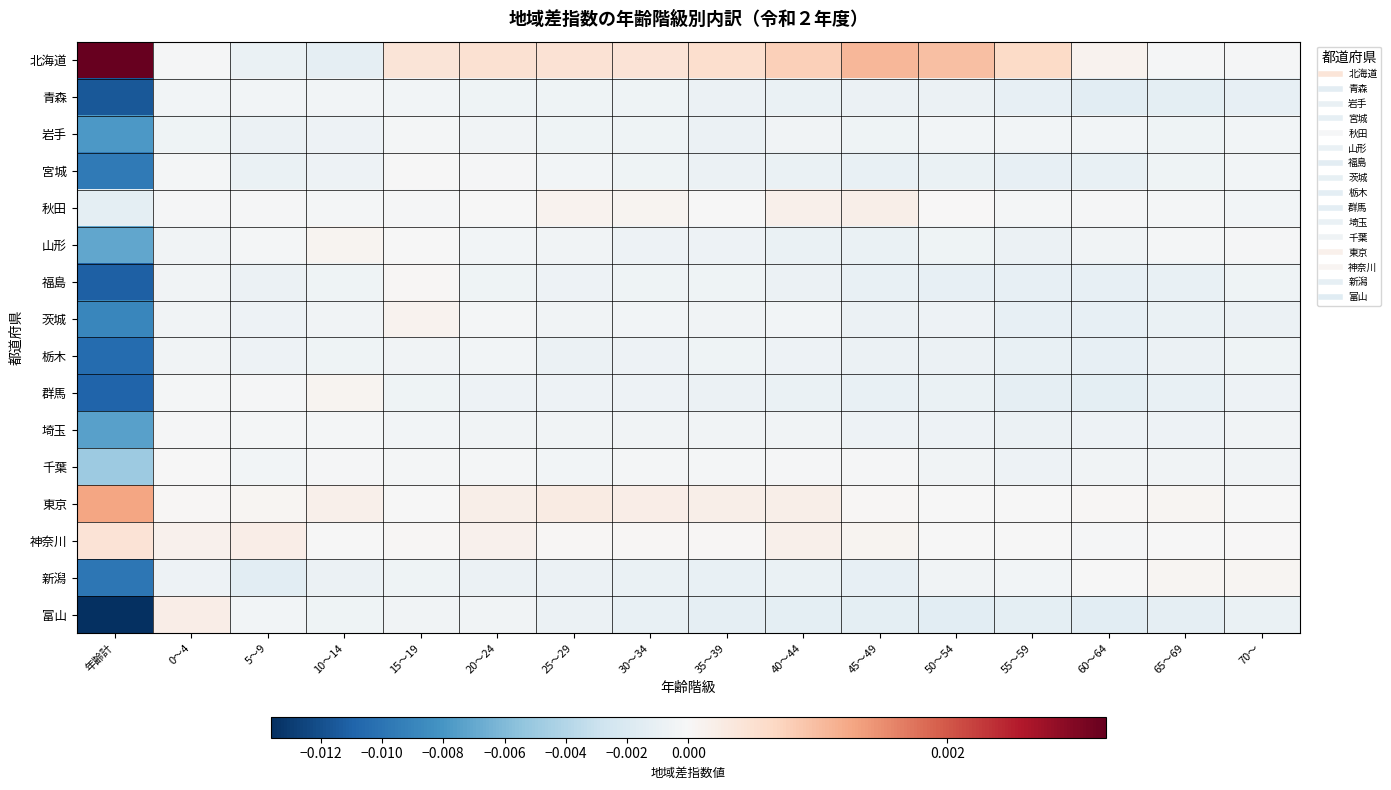

Reading left to right, what are all the values shown in this chart?

北海道: 年齢計=0.0	0～4=-0.0	5～9=-0.0	10～14=-0.0	15～19=0.0	20～24=0.0	25～29=0.0	30～34=0.0	35～39=0.0	40～44=0.0	45～49=0.0	50～54=0.0	55～59=0.0	60～64=0.0	65～69=-0.0	70～=-0.0
青森: 年齢計=-0.0	0～4=-0.0	5～9=-0.0	10～14=-0.0	15～19=-0.0	20～24=-0.0	25～29=-0.0	30～34=-0.0	35～39=-0.0	40～44=-0.0	45～49=-0.0	50～54=-0.0	55～59=-0.0	60～64=-0.0	65～69=-0.0	70～=-0.0
岩手: 年齢計=-0.0	0～4=-0.0	5～9=-0.0	10～14=-0.0	15～19=-0.0	20～24=-0.0	25～29=-0.0	30～34=-0.0	35～39=-0.0	40～44=-0.0	45～49=-0.0	50～54=-0.0	55～59=-0.0	60～64=-0.0	65～69=-0.0	70～=-0.0
宮城: 年齢計=-0.0	0～4=-0.0	5～9=-0.0	10～14=-0.0	15～19=-0.0	20～24=-0.0	25～29=-0.0	30～34=-0.0	35～39=-0.0	40～44=-0.0	45～49=-0.0	50～54=-0.0	55～59=-0.0	60～64=-0.0	65～69=-0.0	70～=-0.0
秋田: 年齢計=-0.0	0～4=-0.0	5～9=-0.0	10～14=-0.0	15～19=-0.0	20～24=-0.0	25～29=0.0	30～34=0.0	35～39=-0.0	40～44=0.0	45～49=0.0	50～54=0.0	55～59=-0.0	60～64=-0.0	65～69=-0.0	70～=-0.0
山形: 年齢計=-0.0	0～4=-0.0	5～9=-0.0	10～14=0.0	15～19=-0.0	20～24=-0.0	25～29=-0.0	30～34=-0.0	35～39=-0.0	40～44=-0.0	45～49=-0.0	50～54=-0.0	55～59=-0.0	60～64=-0.0	65～69=-0.0	70～=-0.0
福島: 年齢計=-0.0	0～4=-0.0	5～9=-0.0	10～14=-0.0	15～19=0.0	20～24=-0.0	25～29=-0.0	30～34=-0.0	35～39=-0.0	40～44=-0.0	45～49=-0.0	50～54=-0.0	55～59=-0.0	60～64=-0.0	65～69=-0.0	70～=-0.0
茨城: 年齢計=-0.0	0～4=-0.0	5～9=-0.0	10～14=-0.0	15～19=0.0	20～24=-0.0	25～29=-0.0	30～34=-0.0	35～39=-0.0	40～44=-0.0	45～49=-0.0	50～54=-0.0	55～59=-0.0	60～64=-0.0	65～69=-0.0	70～=-0.0
栃木: 年齢計=-0.0	0～4=-0.0	5～9=-0.0	10～14=-0.0	15～19=-0.0	20～24=-0.0	25～29=-0.0	30～34=-0.0	35～39=-0.0	40～44=-0.0	45～49=-0.0	50～54=-0.0	55～59=-0.0	60～64=-0.0	65～69=-0.0	70～=-0.0
群馬: 年齢計=-0.0	0～4=-0.0	5～9=-0.0	10～14=0.0	15～19=-0.0	20～24=-0.0	25～29=-0.0	30～34=-0.0	35～39=-0.0	40～44=-0.0	45～49=-0.0	50～54=-0.0	55～59=-0.0	60～64=-0.0	65～69=-0.0	70～=-0.0
埼玉: 年齢計=-0.0	0～4=-0.0	5～9=-0.0	10～14=-0.0	15～19=-0.0	20～24=-0.0	25～29=-0.0	30～34=-0.0	35～39=-0.0	40～44=-0.0	45～49=-0.0	50～54=-0.0	55～59=-0.0	60～64=-0.0	65～69=-0.0	70～=-0.0
千葉: 年齢計=-0.0	0～4=-0.0	5～9=-0.0	10～14=-0.0	15～19=-0.0	20～24=-0.0	25～29=-0.0	30～34=-0.0	35～39=-0.0	40～44=-0.0	45～49=-0.0	50～54=-0.0	55～59=-0.0	60～64=-0.0	65～69=-0.0	70～=-0.0
東京: 年齢計=0.0	0～4=0.0	5～9=0.0	10～14=0.0	15～19=-0.0	20～24=0.0	25～29=0.0	30～34=0.0	35～39=0.0	40～44=0.0	45～49=0.0	50～54=-0.0	55～59=-0.0	60～64=0.0	65～69=0.0	70～=-0.0
神奈川: 年齢計=0.0	0～4=0.0	5～9=0.0	10～14=-0.0	15～19=0.0	20～24=0.0	25～29=0.0	30～34=0.0	35～39=0.0	40～44=0.0	45～49=0.0	50～54=-0.0	55～59=-0.0	60～64=-0.0	65～69=-0.0	70～=0.0
新潟: 年齢計=-0.0	0～4=-0.0	5～9=-0.0	10～14=-0.0	15～19=-0.0	20～24=-0.0	25～29=-0.0	30～34=-0.0	35～39=-0.0	40～44=-0.0	45～49=-0.0	50～54=-0.0	55～59=-0.0	60～64=-0.0	65～69=0.0	70～=0.0
富山: 年齢計=-0.0	0～4=0.0	5～9=-0.0	10～14=-0.0	15～19=-0.0	20～24=-0.0	25～29=-0.0	30～34=-0.0	35～39=-0.0	40～44=-0.0	45～49=-0.0	50～54=-0.0	55～59=-0.0	60～64=-0.0	65～69=-0.0	70～=-0.0